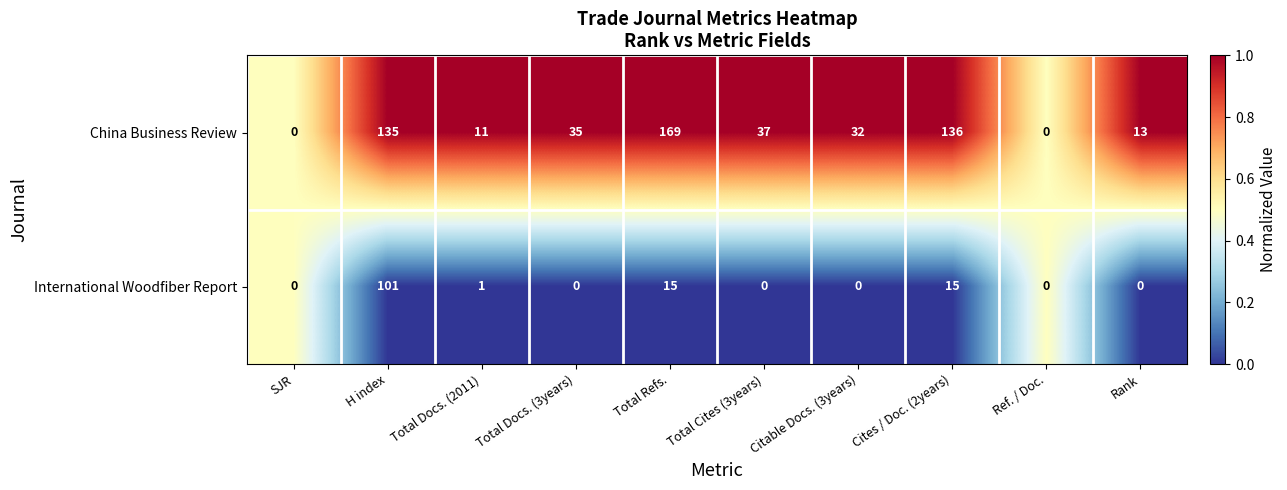

True or false: China Business Review has a value of 77 at H index.

False